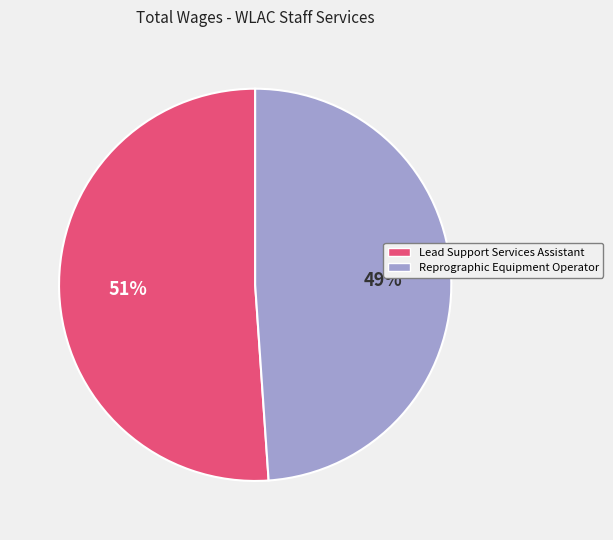

Combined, do Reprographic Equipment Operator and Lead Support Services Assistant account for over 50%?

Yes